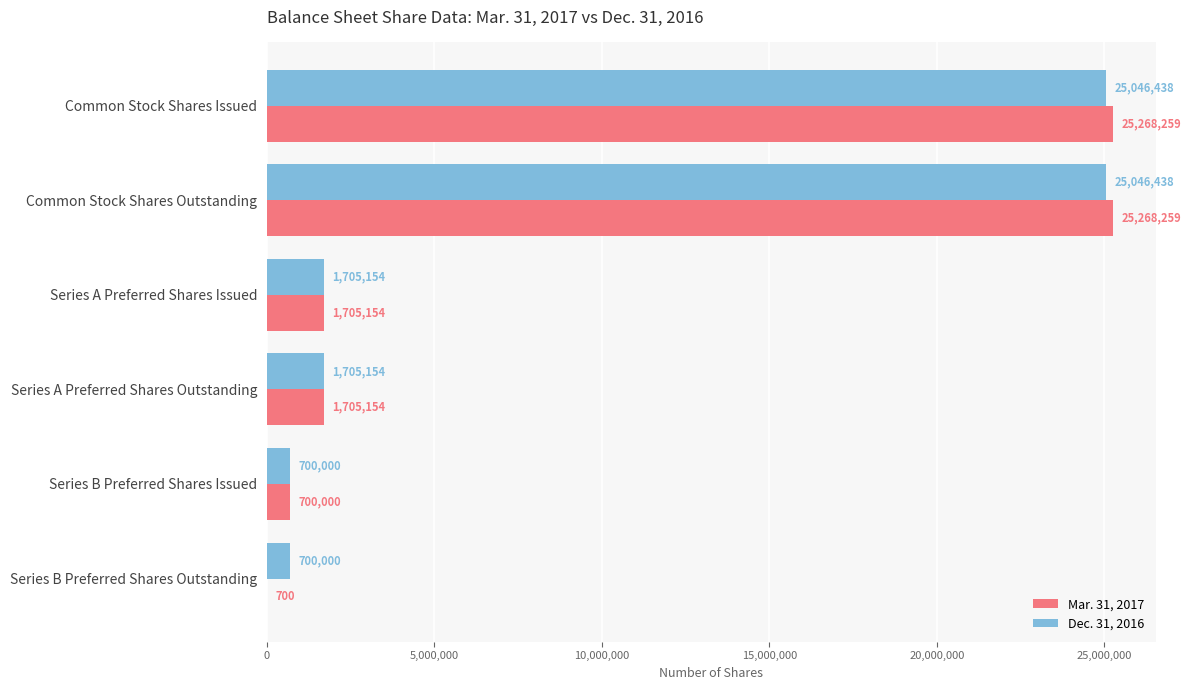

Between Common Stock Shares Outstanding and Series B Preferred Shares Issued, which series saw the biggest shift?

Mar. 31, 2017